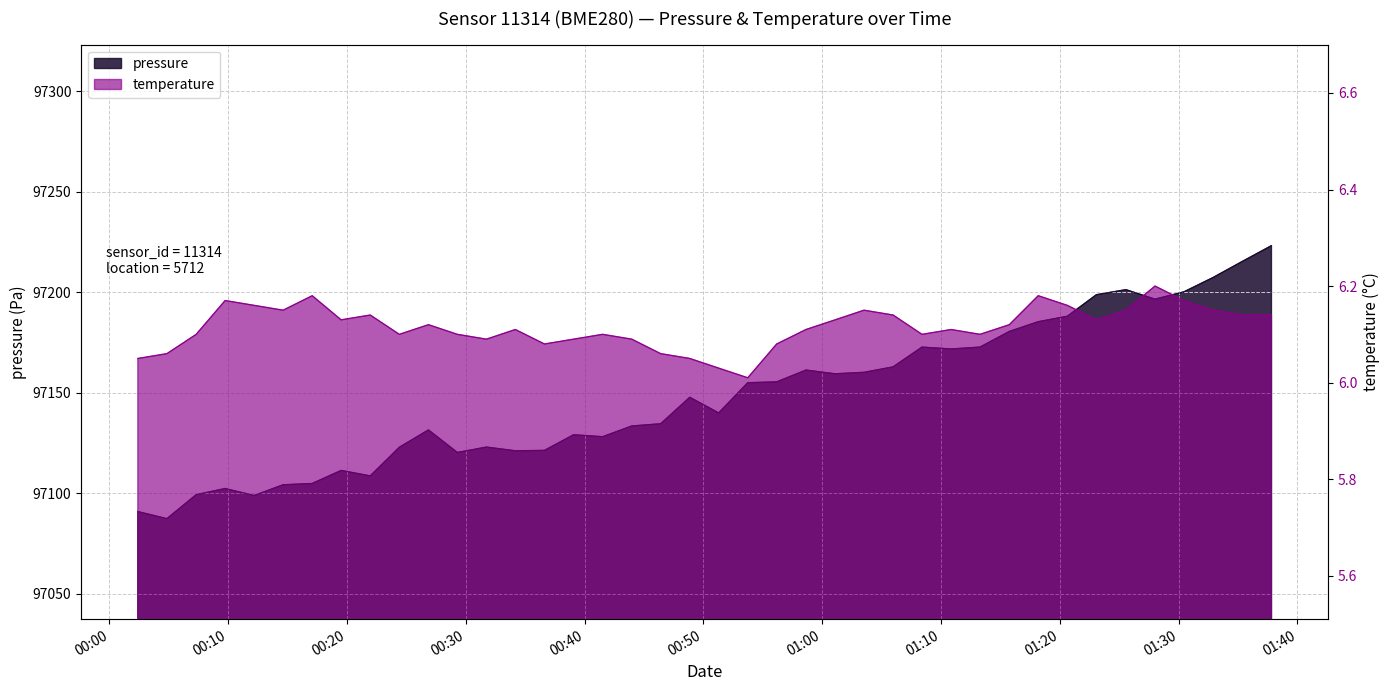

Read the temperature value at 2023-12-14T01:37:49.

6.1